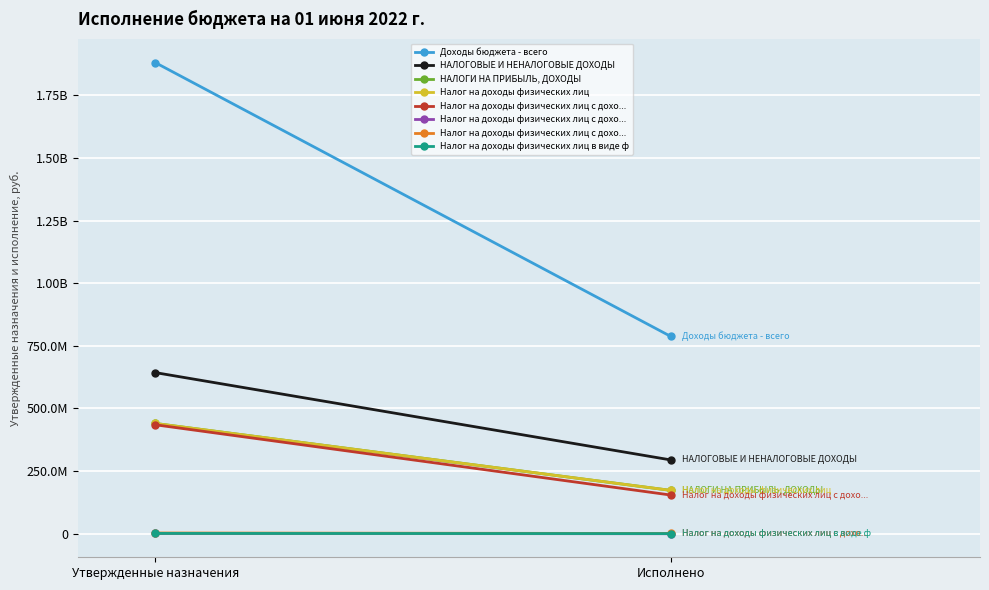

What is the approximate value of НАЛОГОВЫЕ И НЕНАЛОГОВЫЕ ДОХОДЫ at Утвержденные назначения?

643069640.0